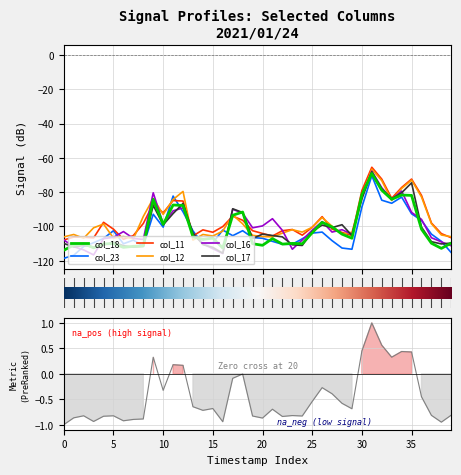

What is the minimum value for col_11?

-107.9